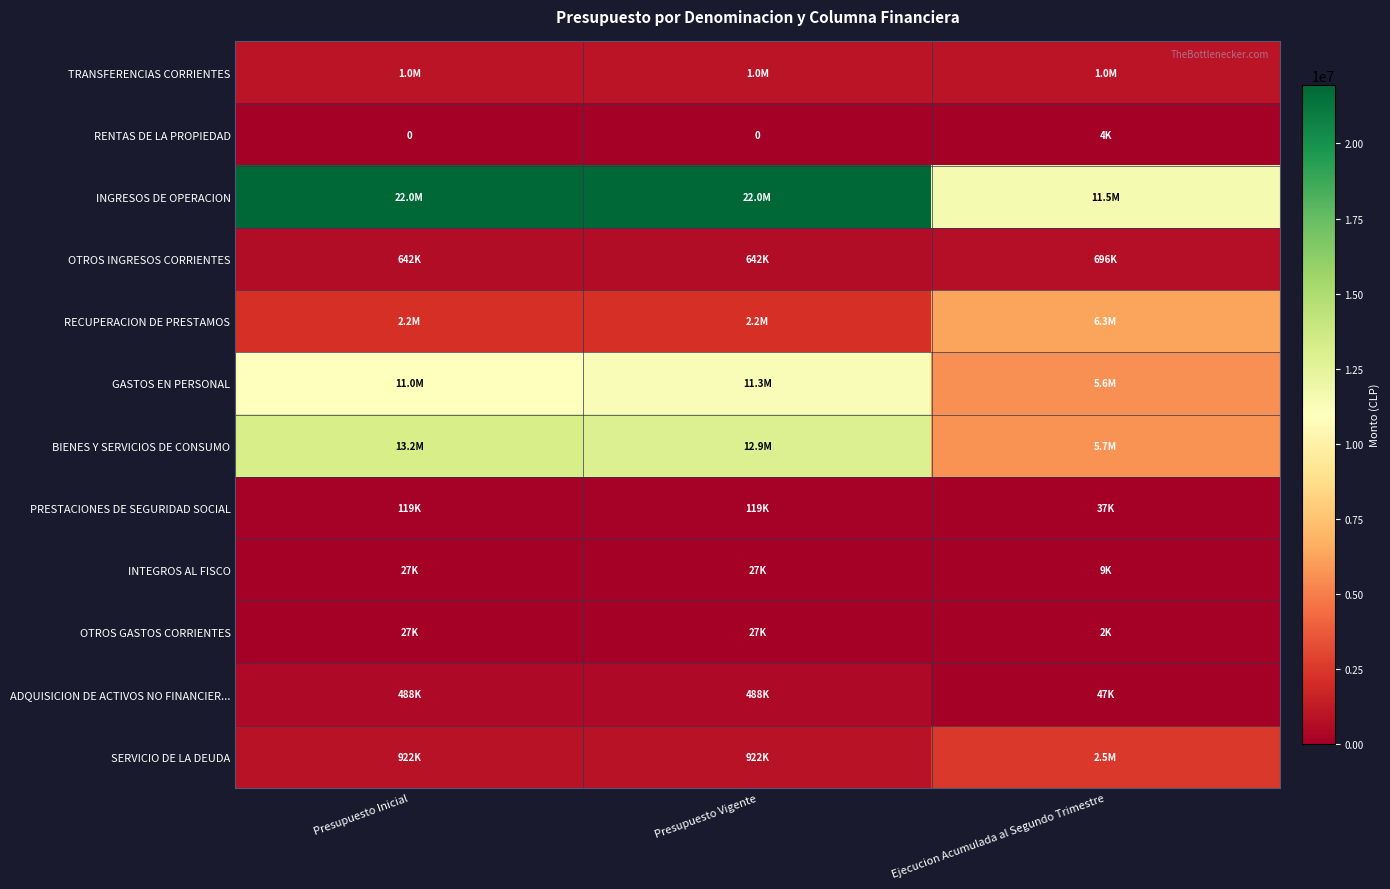

What is the minimum value for SERVICIO DE LA DEUDA?

922383